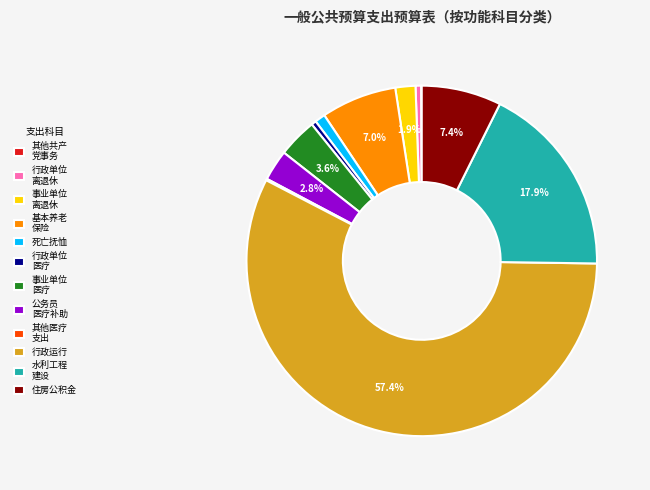

Which slice is the largest?

行政运行